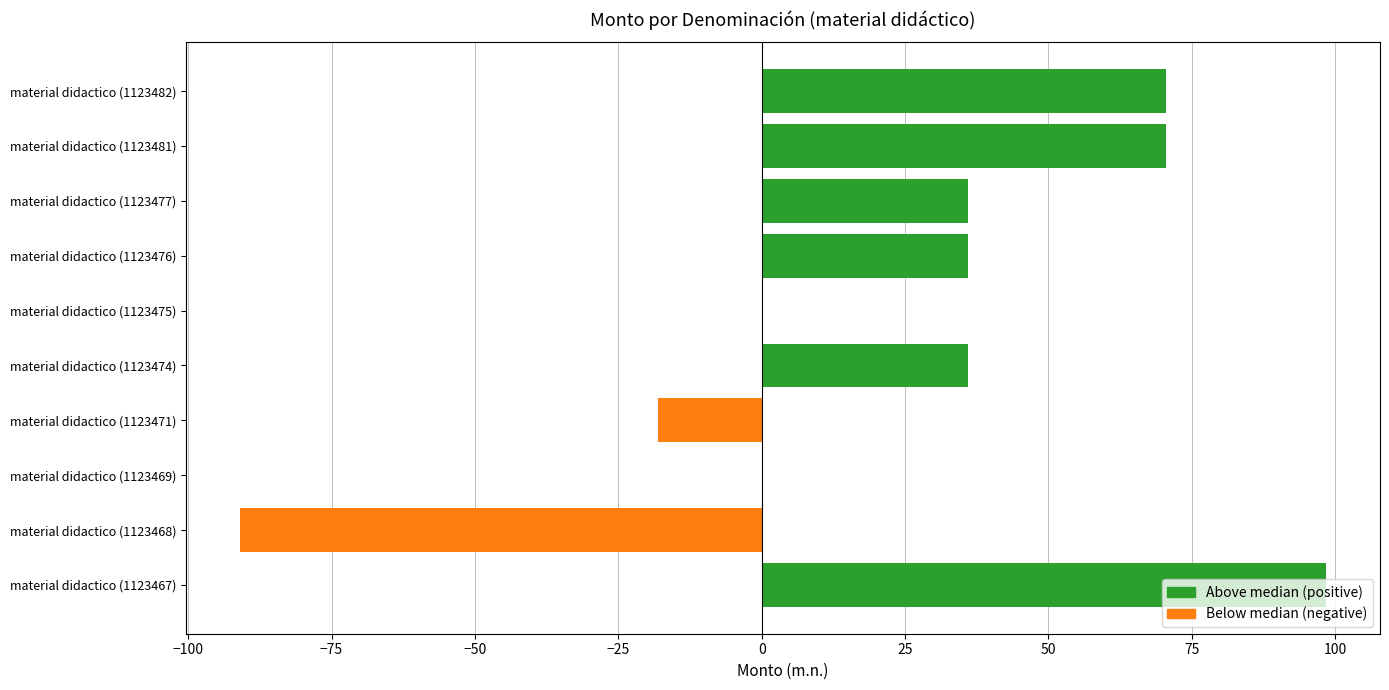

What is the sum of the values at material didactico (1123475) and material didactico (1123477)?

36.0